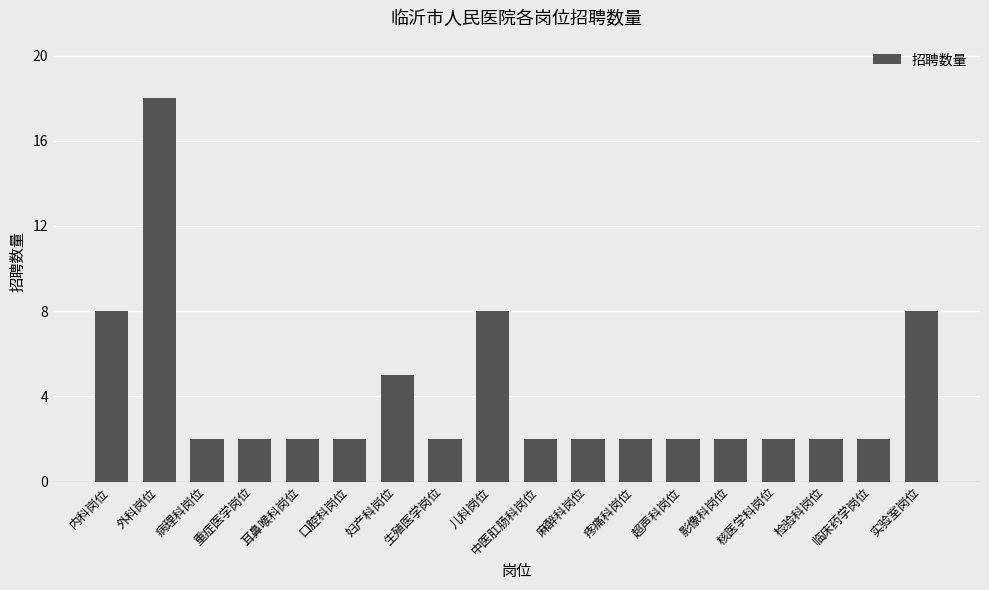

What is the approximate value at 病理科岗位?

2